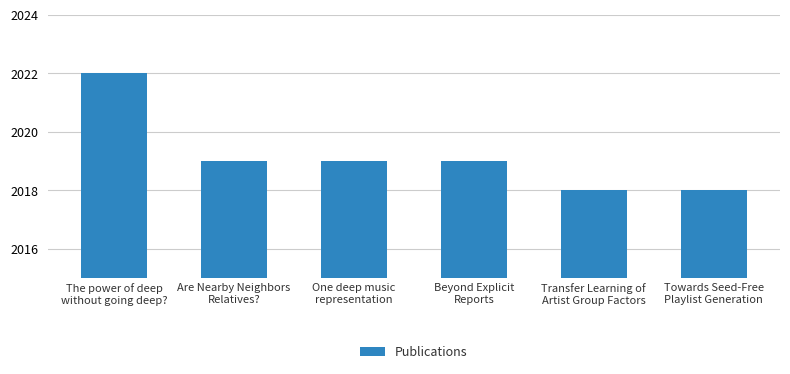

What position from the right is Beyond Explicit
Reports?

3